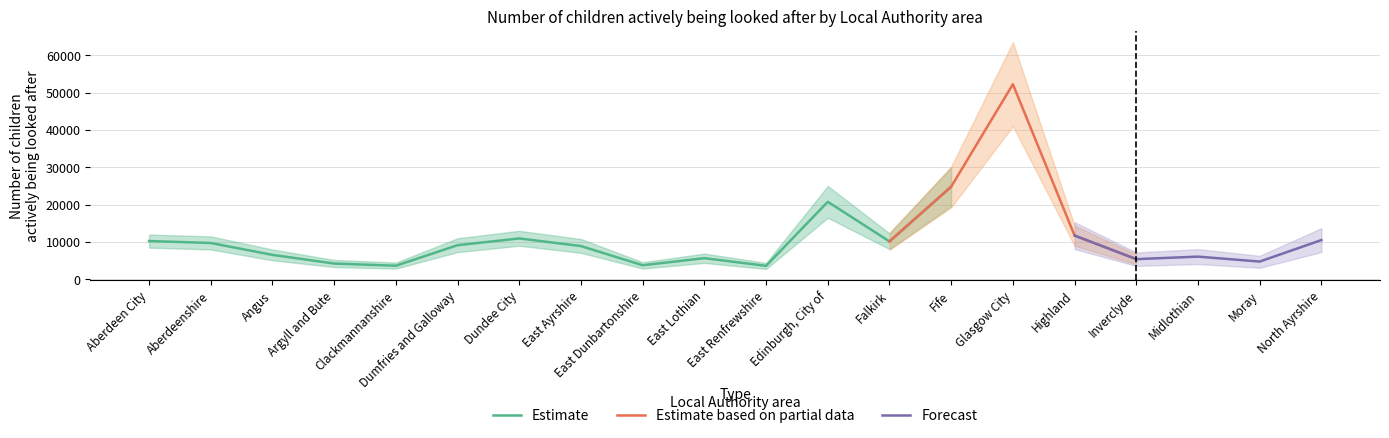

At which category does Estimate reach its first local peak?

Dundee City